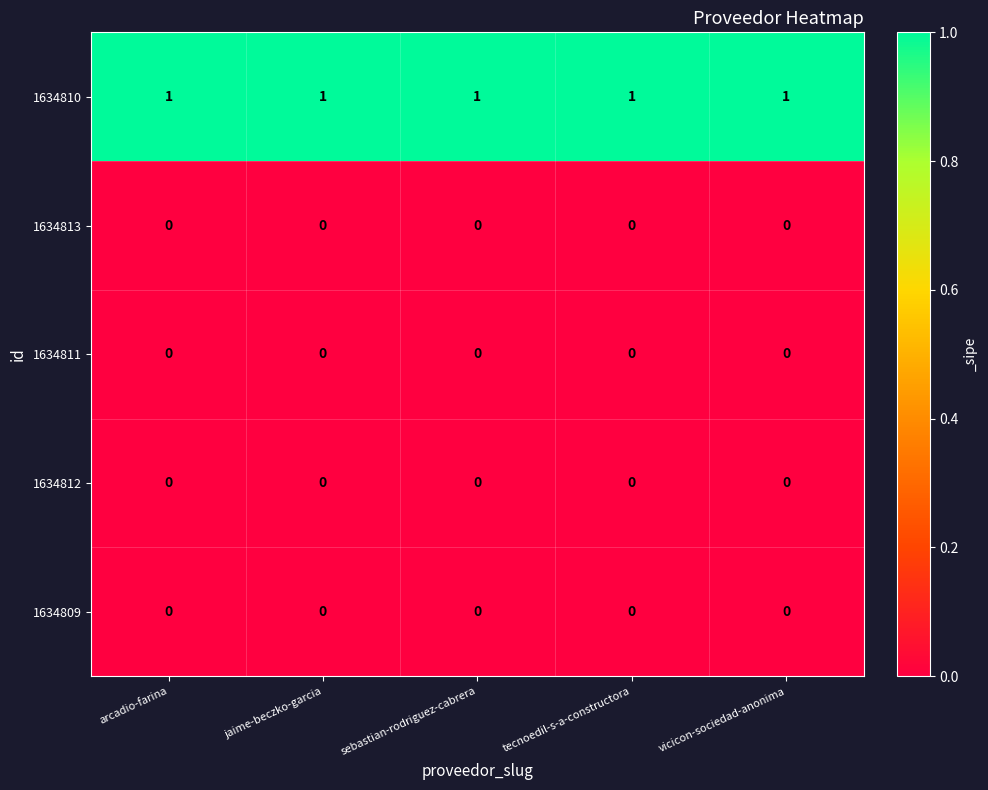

The 1634813 series shows 0 at sebastian-rodriguez-cabrera. True or false?

True